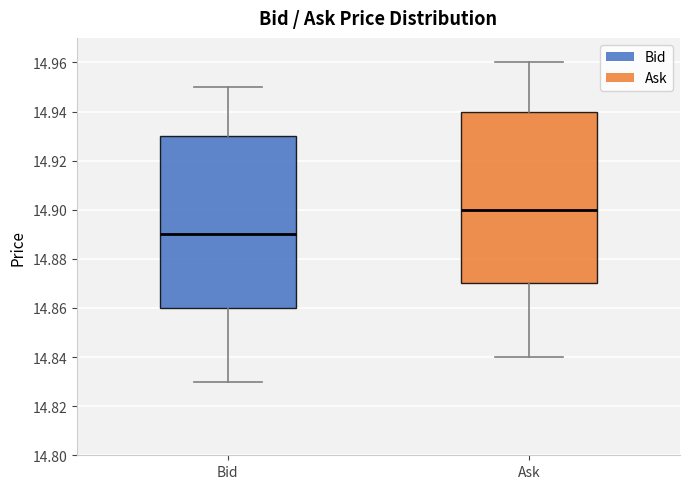

Reading left to right, read every box against the y-axis: the position of its median line, the range the box covers, and the ends of its whiskers. The values are not printed on the chart, so give them approximately, as read against the axis.

Bid: median 14.89, box 14.86 to 14.93, whiskers 14.83 to 14.95
Ask: median 14.90, box 14.87 to 14.94, whiskers 14.84 to 14.96